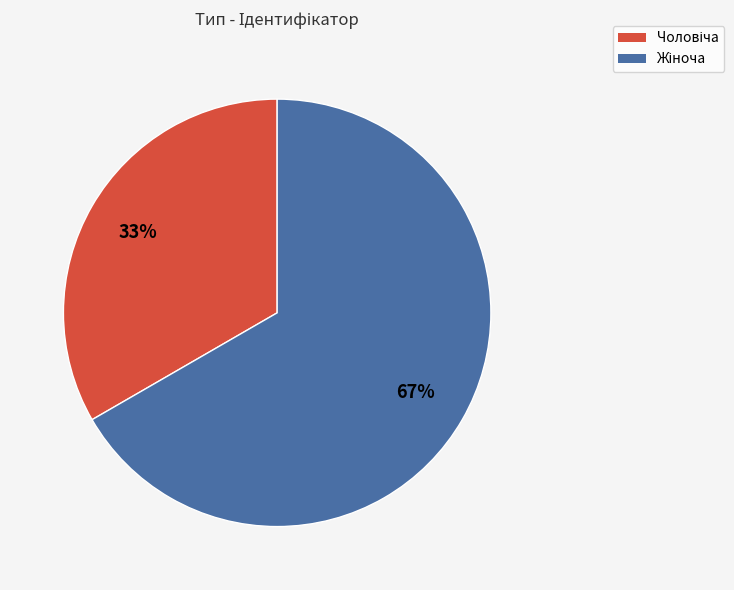

Does any single category account for the majority?

Yes